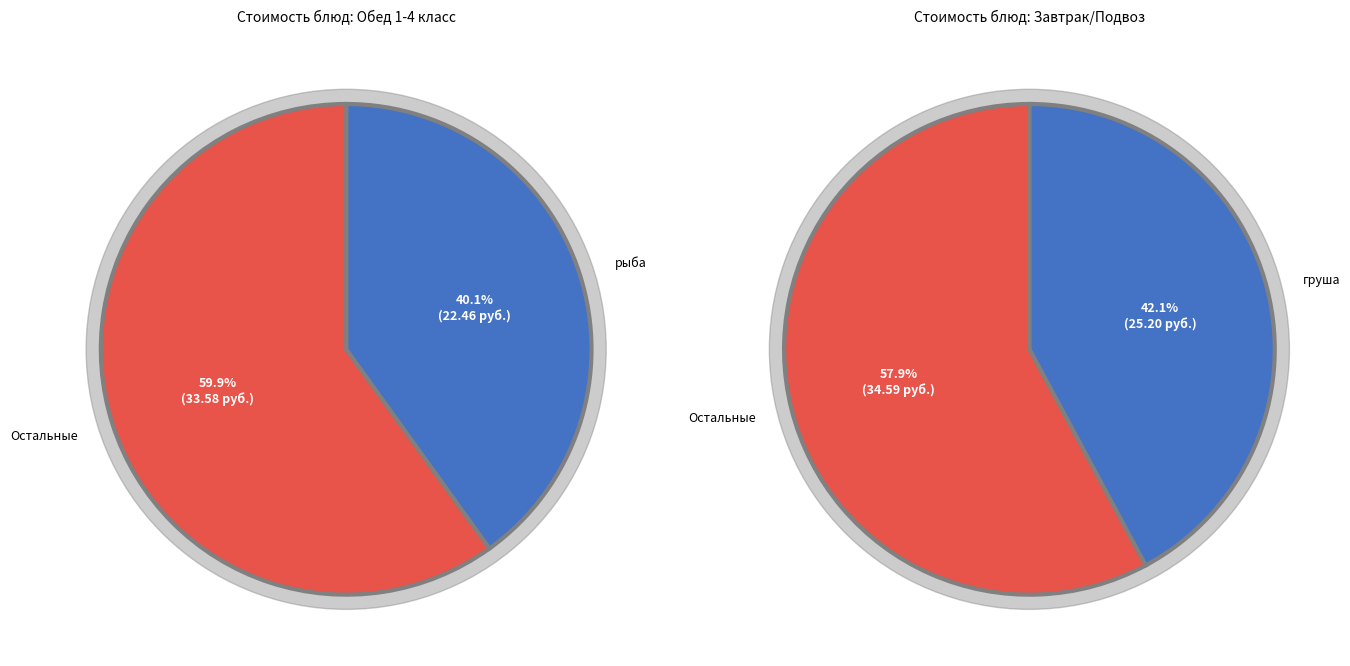

True or false: кисель accounts for 13% of the total.

False